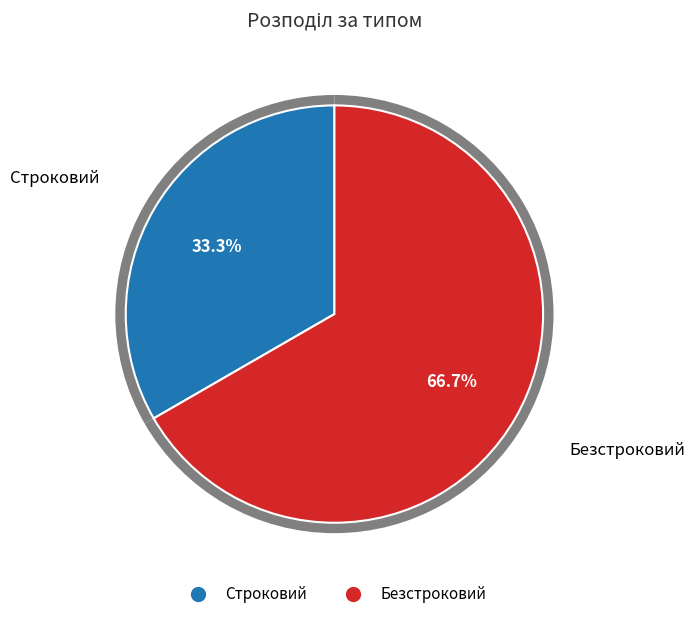

Does Безстроковий account for over 50% of the chart?

Yes